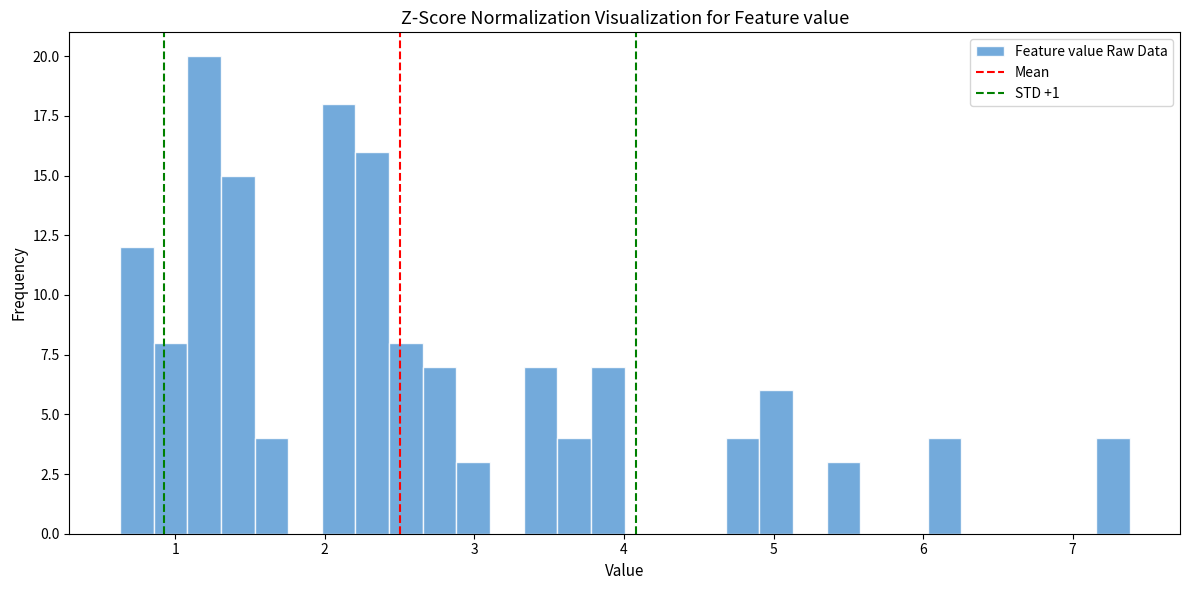

Read against the x-axis, roughly where is the centre of the tallest bar?

1.2